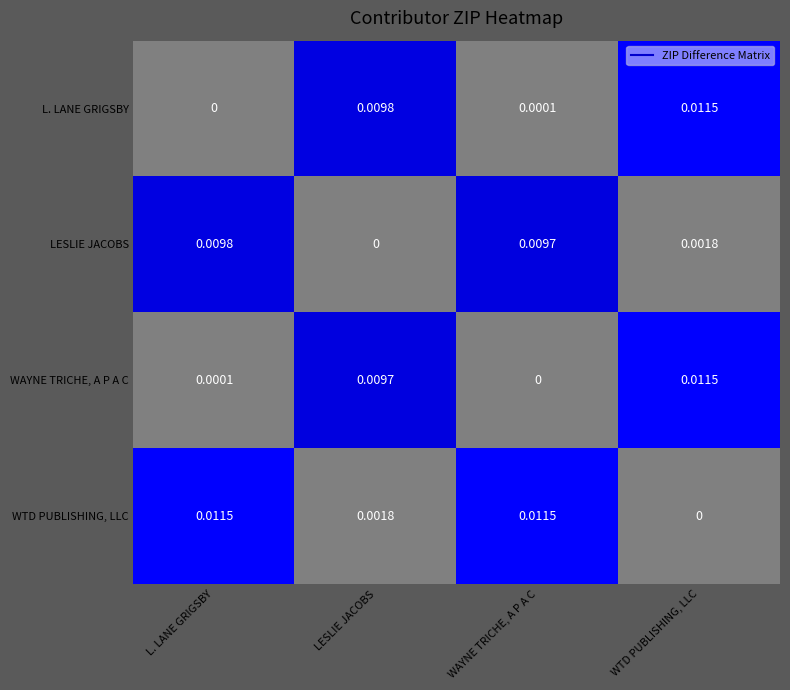

At how many categories does at least one series exceed 0?

4